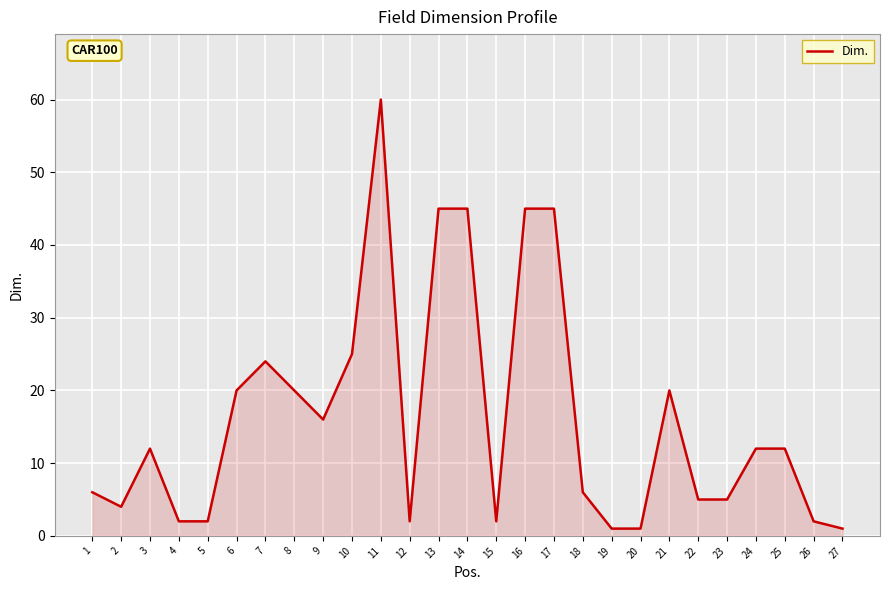

True or false: the data shows 5 at 22.

True